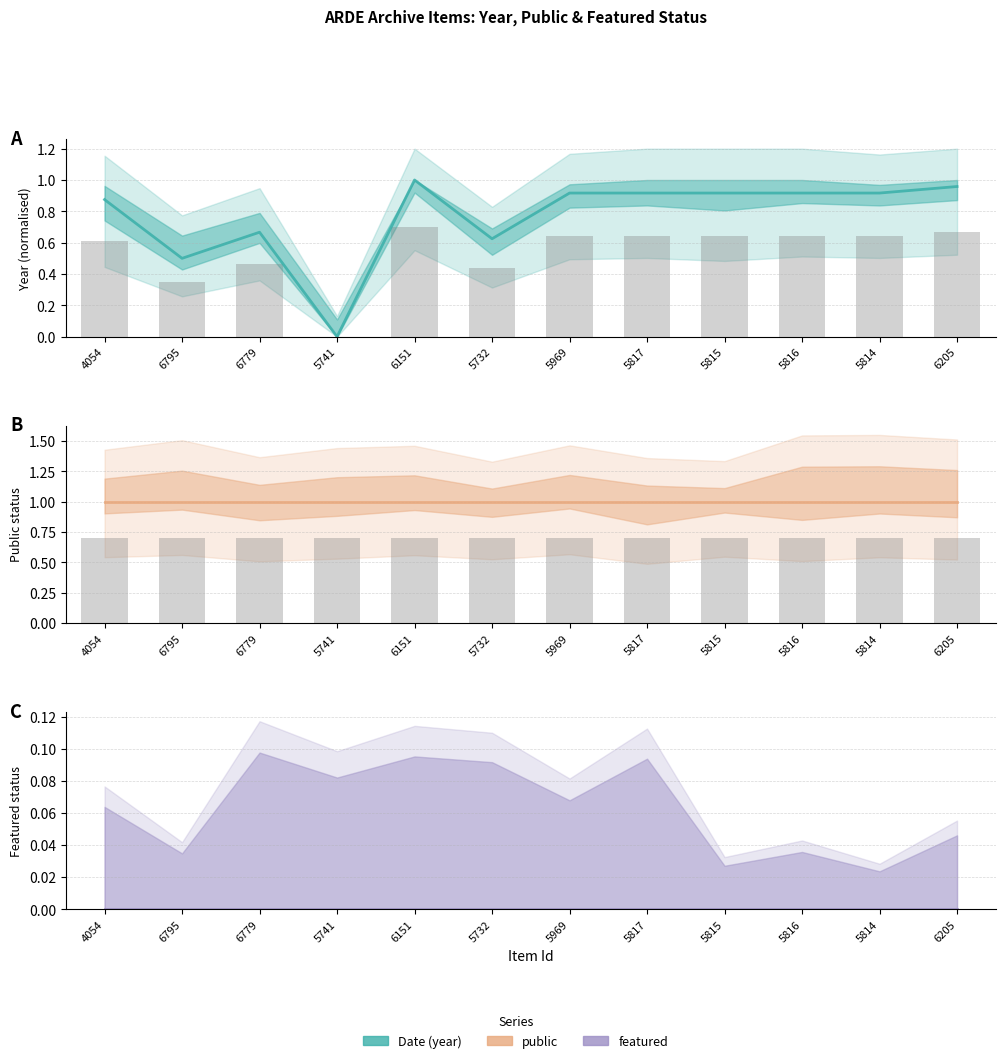

The featured series shows 0.0 at 5814. True or false?

True